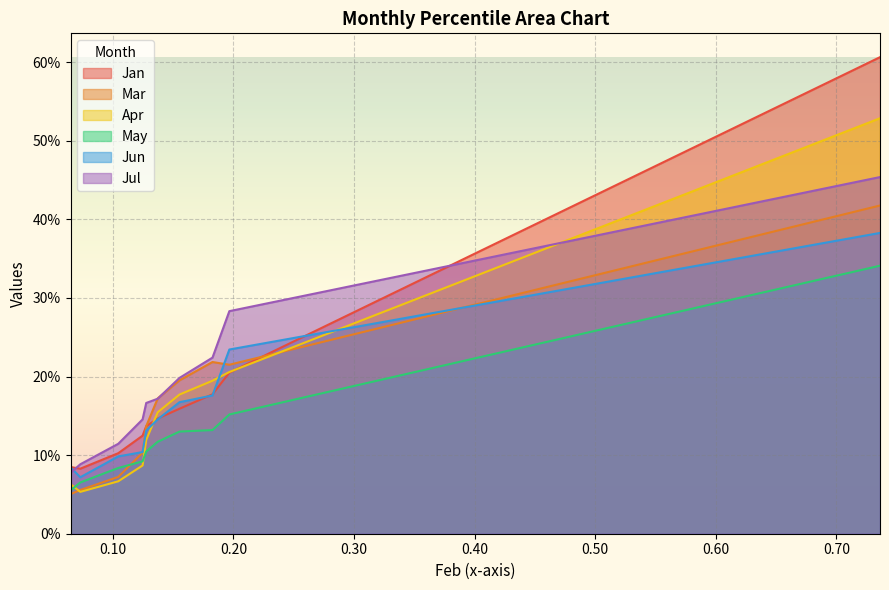

Does the chart display data point markers on the line(s)?

No